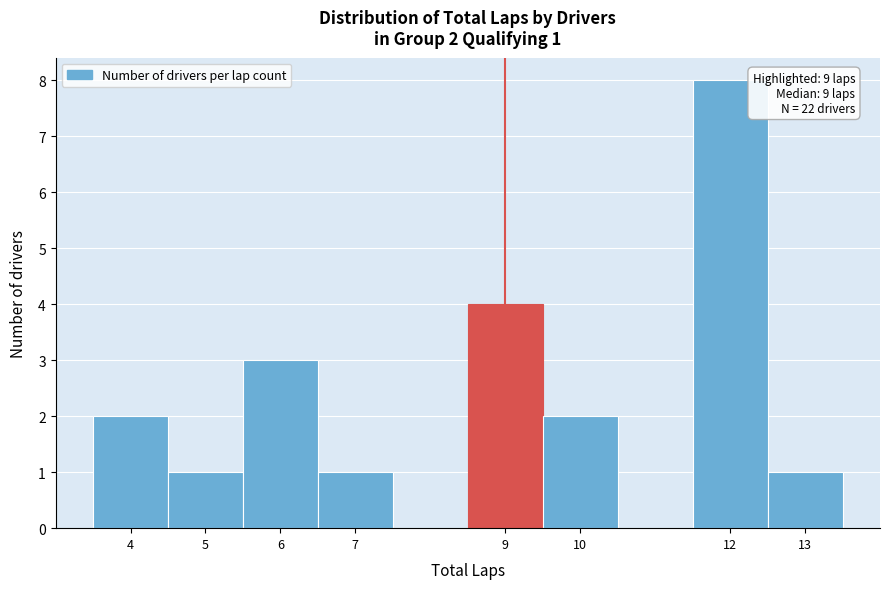

Over which range of the x-axis is the bar tallest?

11.5 to 12.5